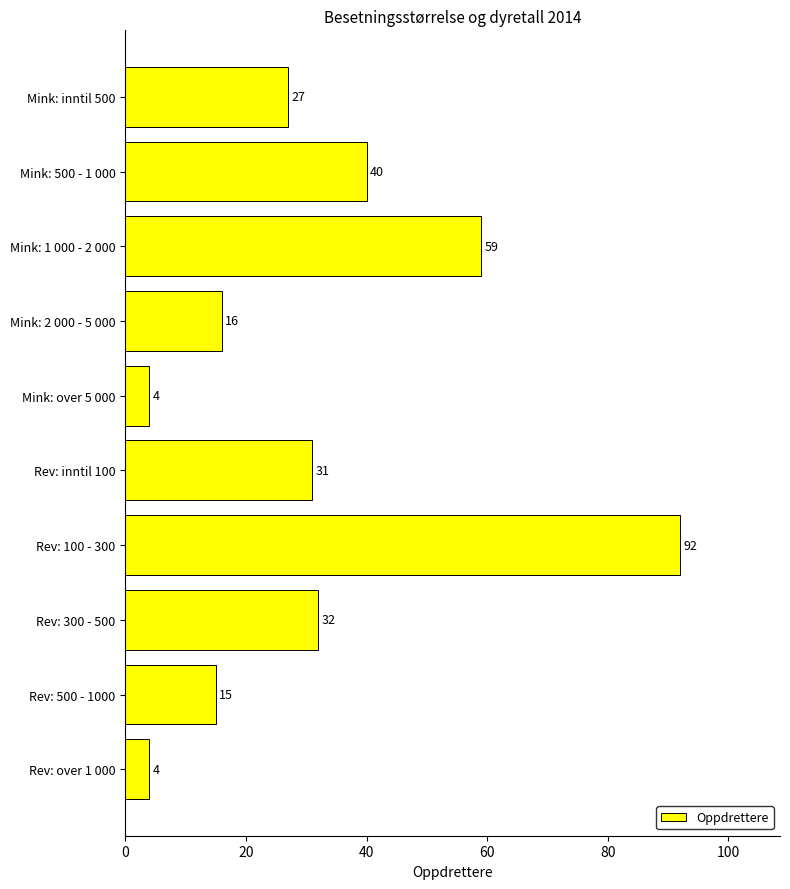

Does the chart contain stacked bars?

No